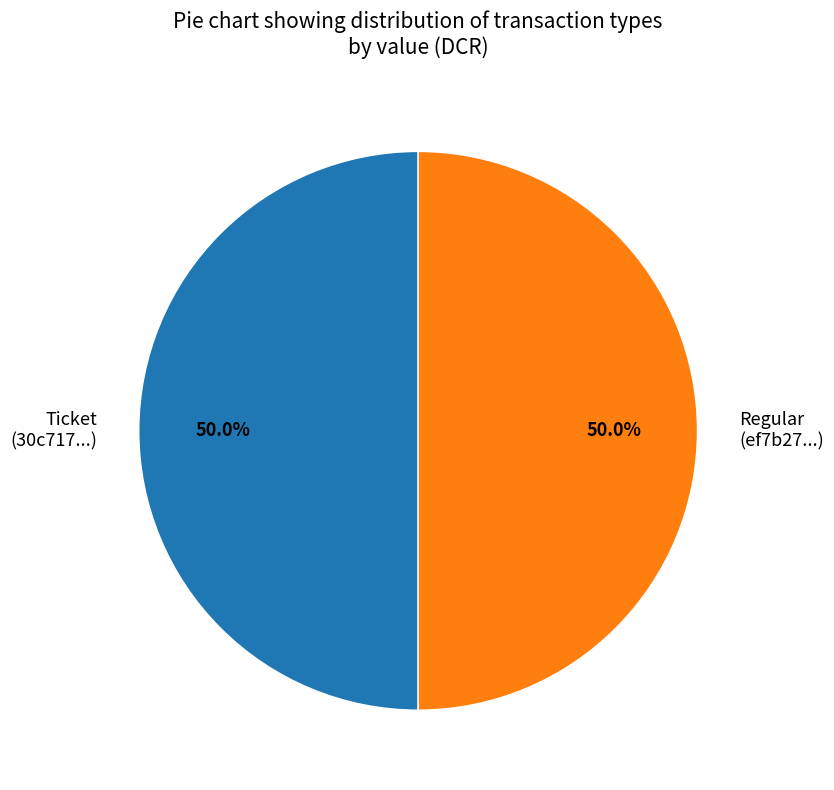

What percentage do Ticket (30c717...) and Regular (ef7b27...) together represent?

100.0%